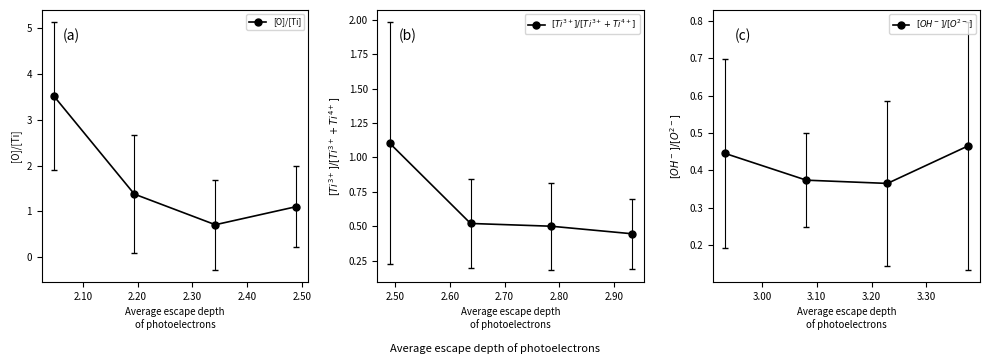

What is the maximum value for [O]/[Ti]?

3.5